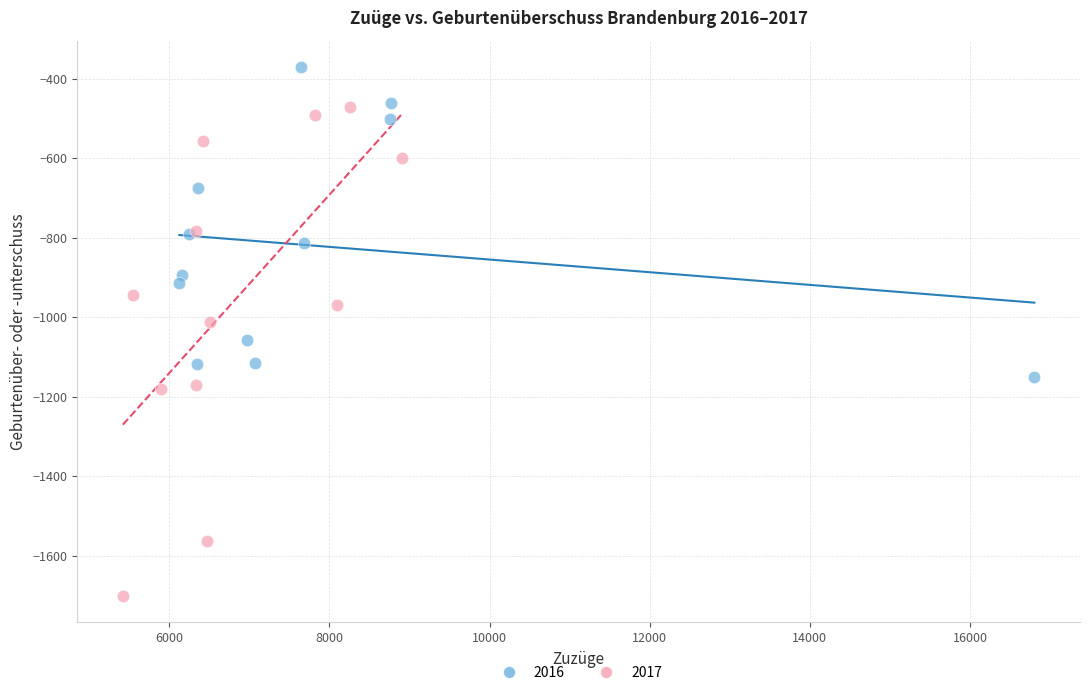

Which series has the widest spread of Y values?

2017